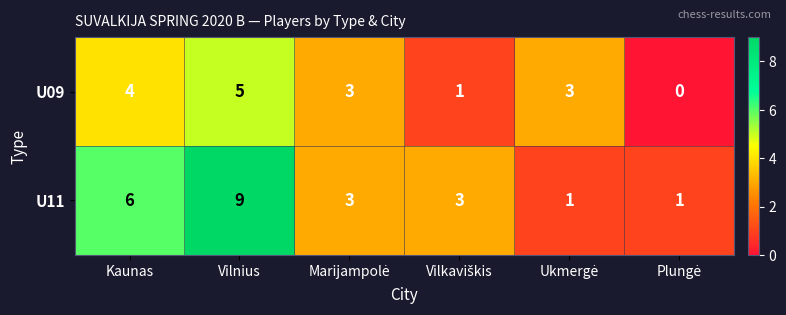

List the series in order of their overall mean, lowest first.

U09, U11